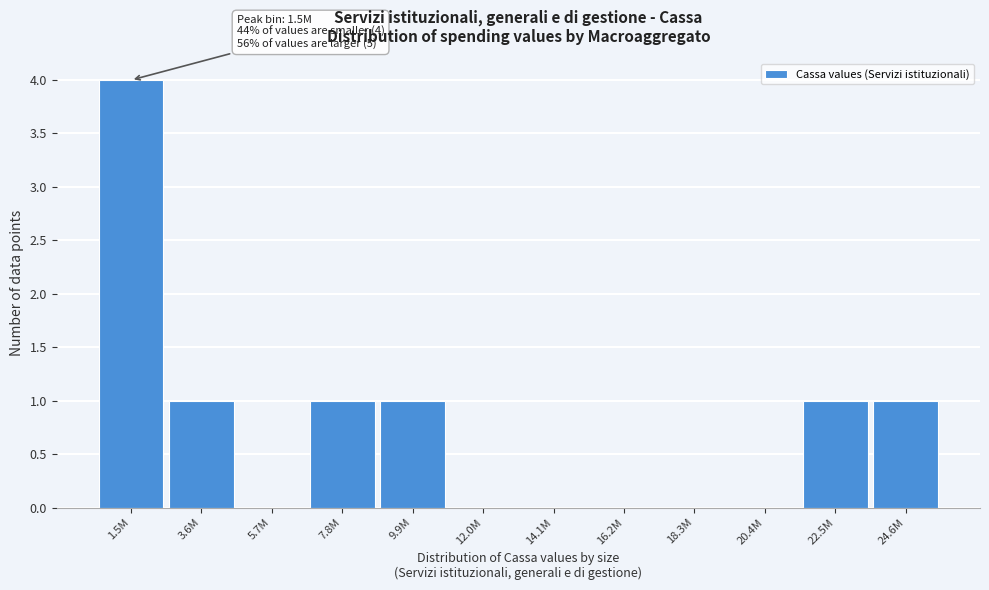

Reading right to left, extract all data points from this chart.

24.6M=1	22.5M=1	20.4M=0	18.3M=0	16.2M=0	14.1M=0	12.0M=0	9.9M=1	7.8M=1	5.7M=0	3.6M=1	1.5M=4